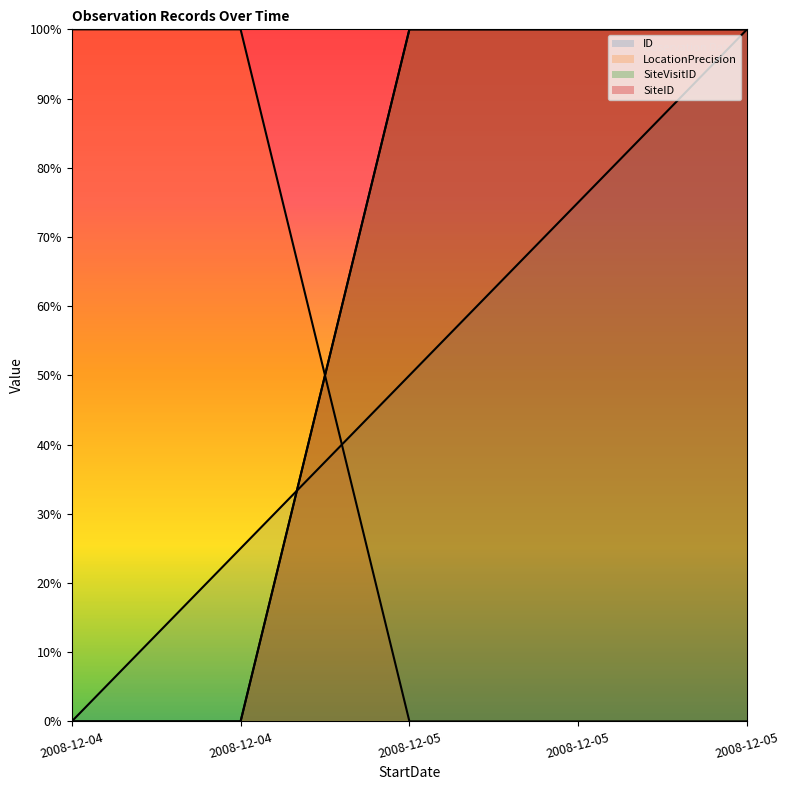

Does the chart display data point markers on the line(s)?

No